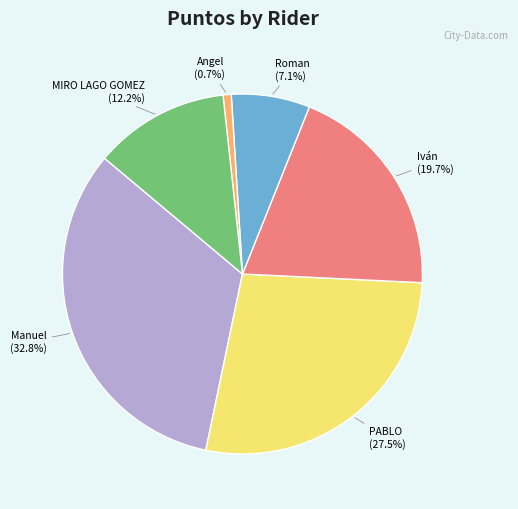

Is there any slice that represents more than half of the pie?

No